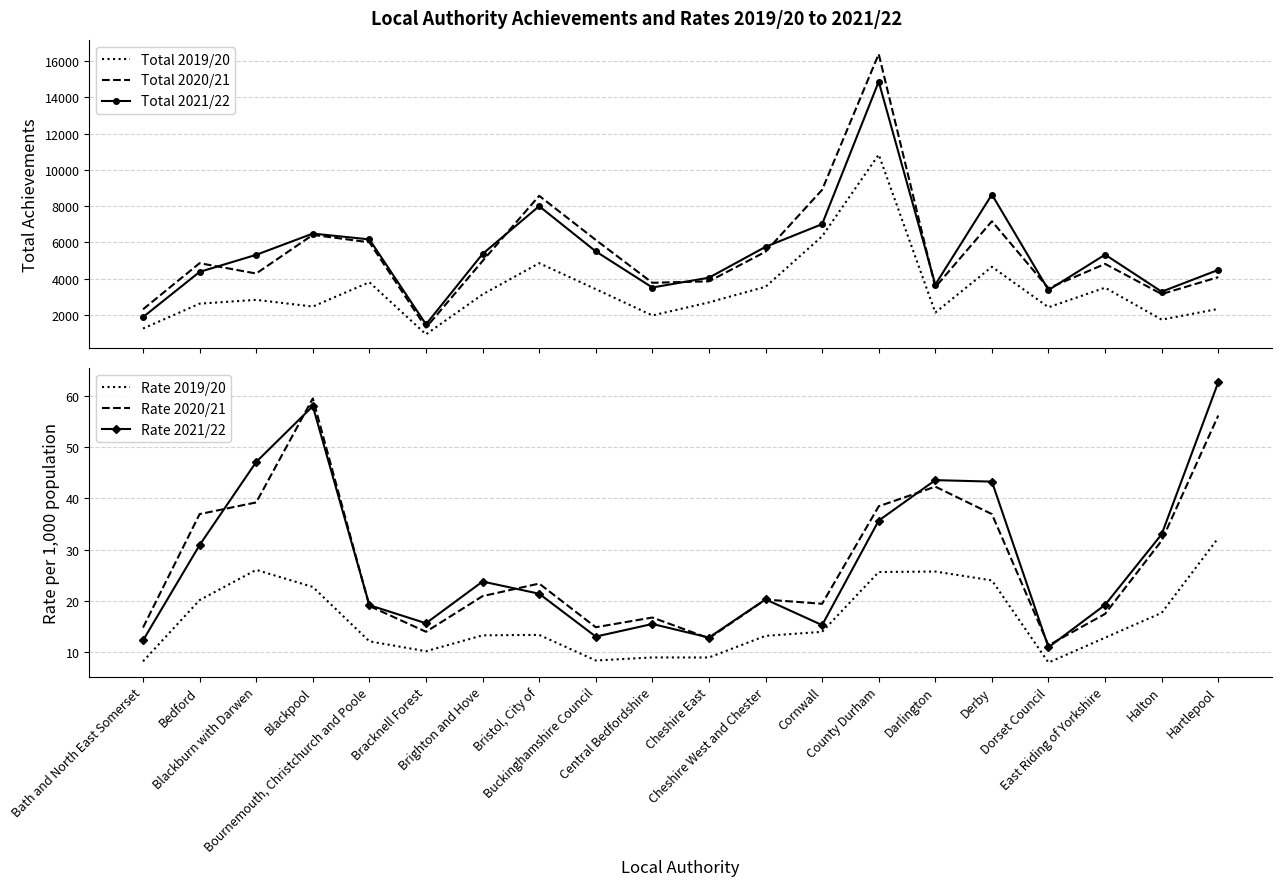

After their last crossing, which series has the higher values: Rate 2021/22 or Rate 2020/21?

Rate 2021/22